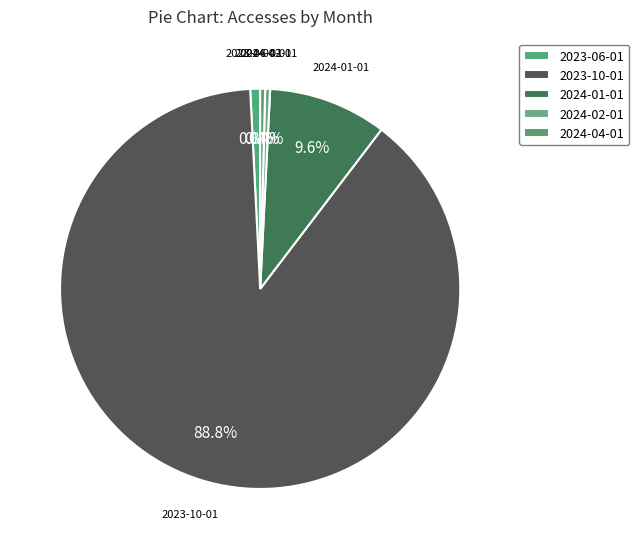

Which category has the biggest portion of the pie?

2023-10-01